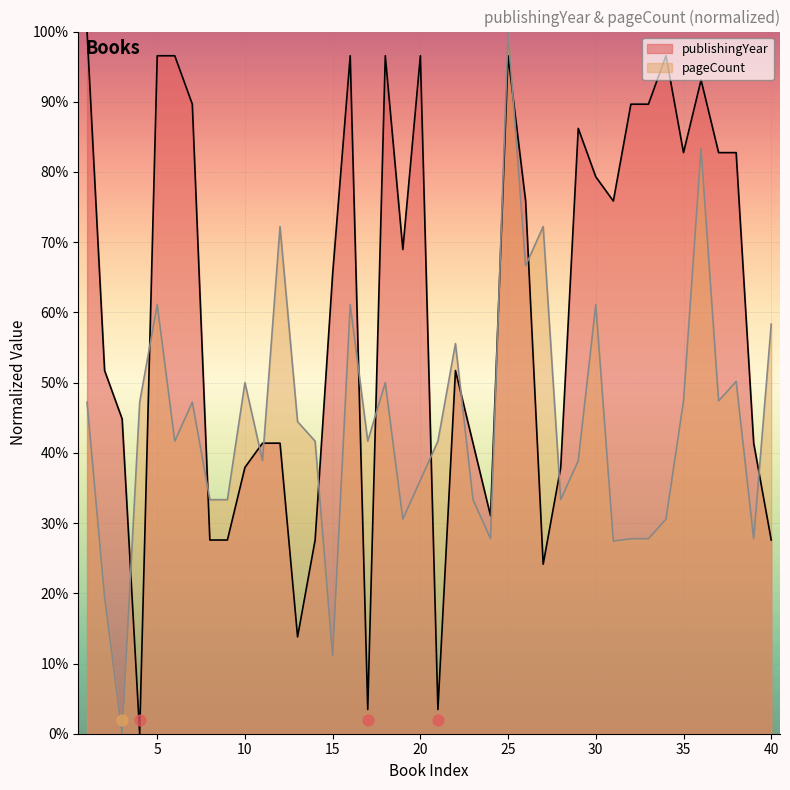

What are all the series names shown in the legend?

publishingYear, pageCount